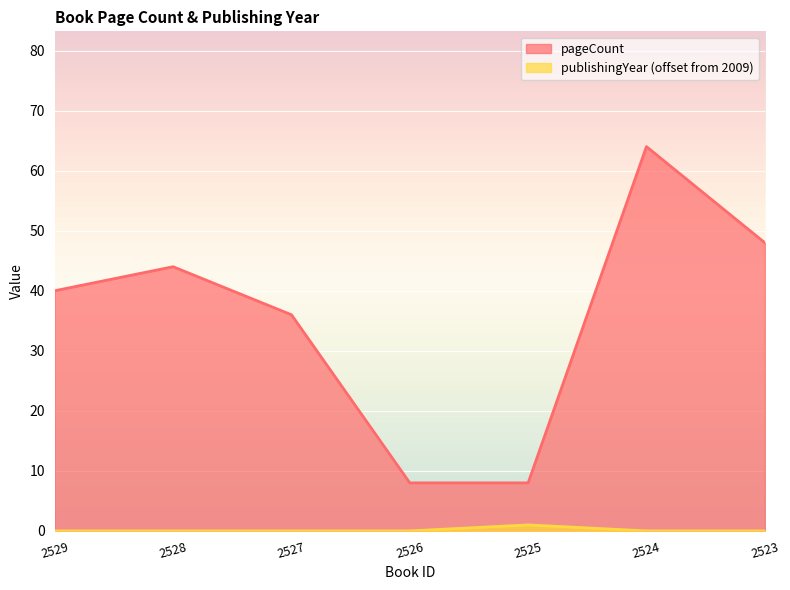

What is the maximum value for pageCount?

64